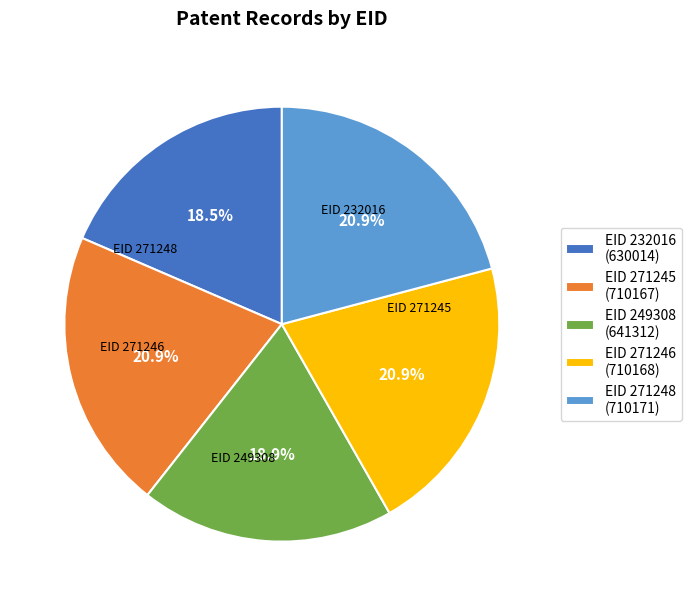

Does any single category account for the majority?

No